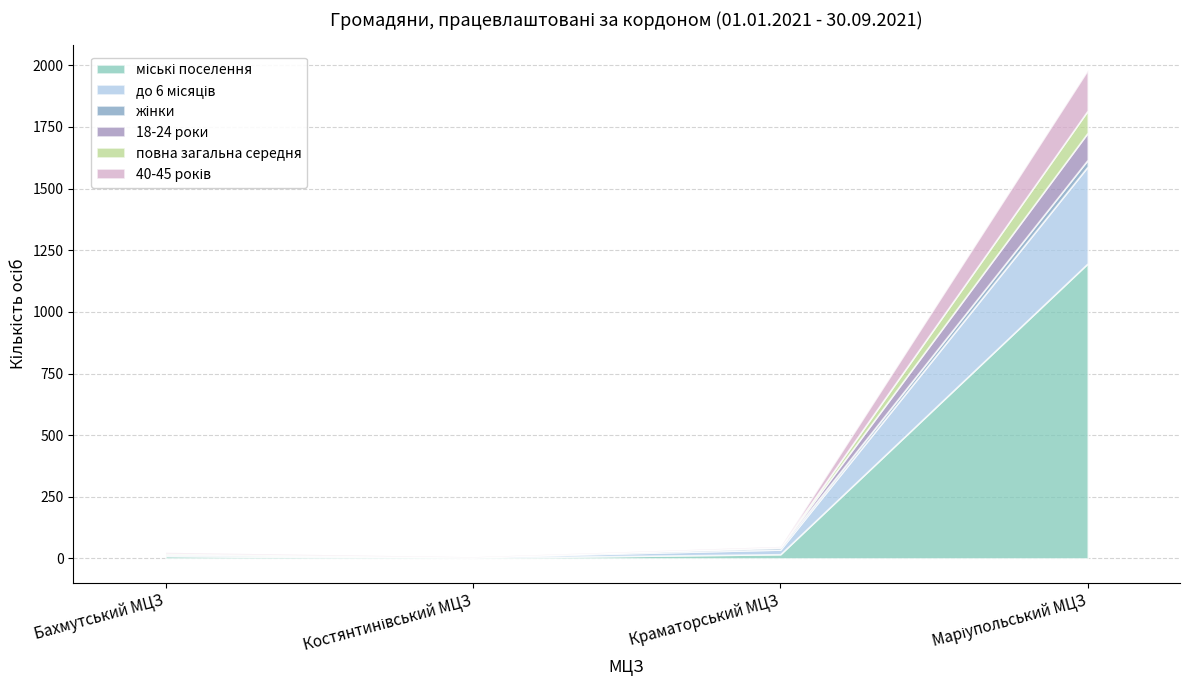

What is the spread (max minus min) of values at Костянтинівський МЦЗ?

3